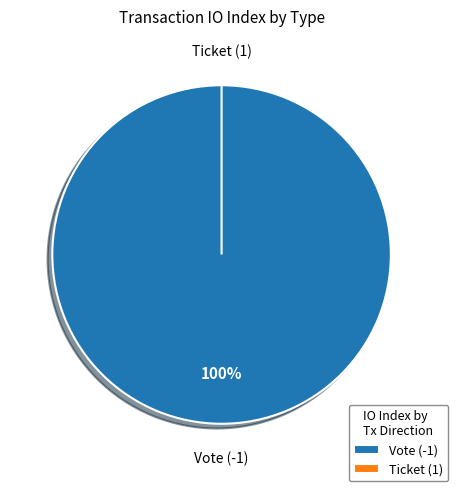

Does Ticket (1) represent more than half of the total?

No